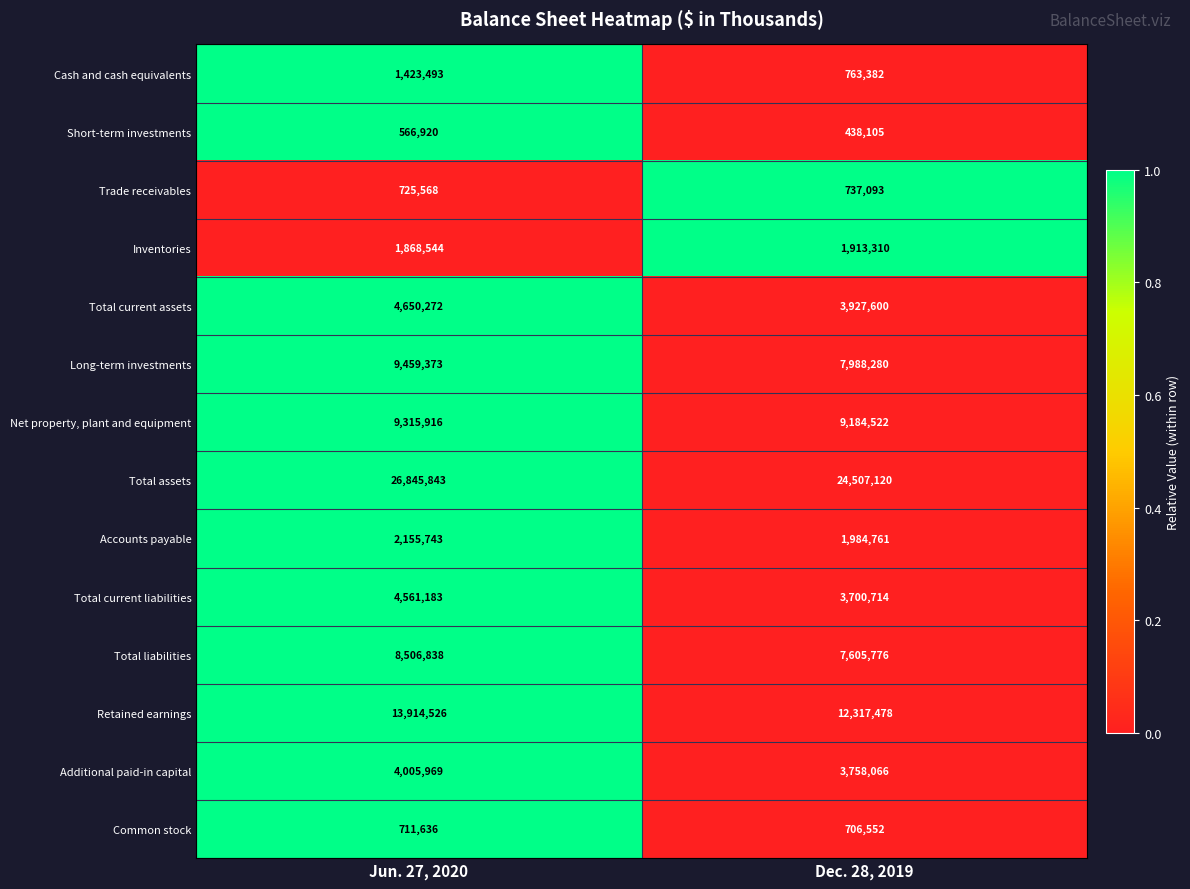

At which label does Additional paid-in capital reach its peak?

Jun. 27, 2020